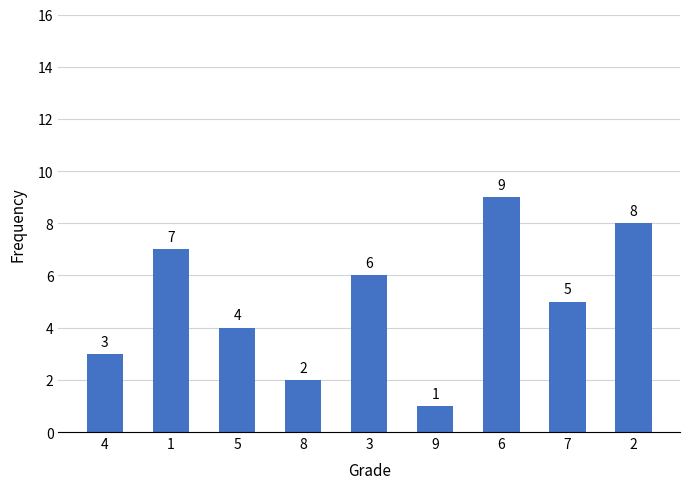

What is the label of the 2nd bar from the left?

1